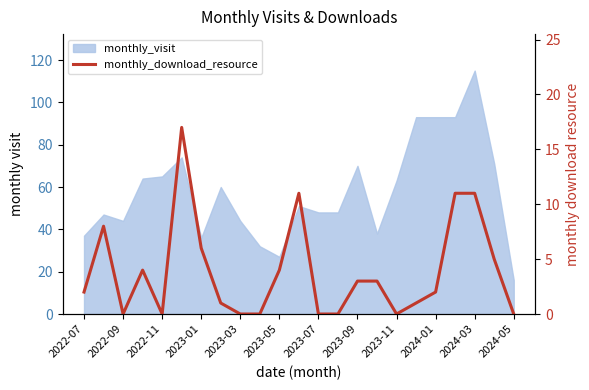

How many points are lower than both their immediate neighbors (excluding endpoints)?

3